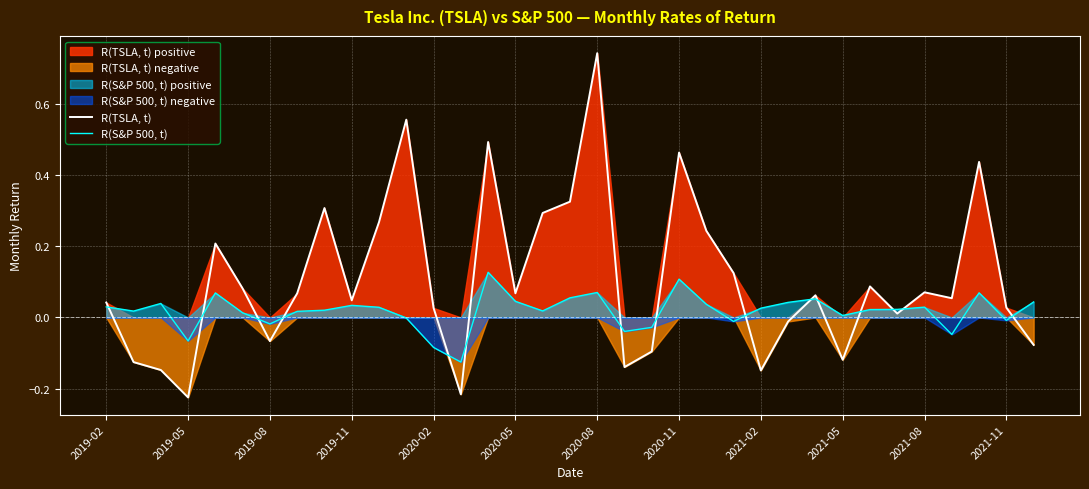

Where does the R(S&P 500, t) series first go above 0?

2019-02